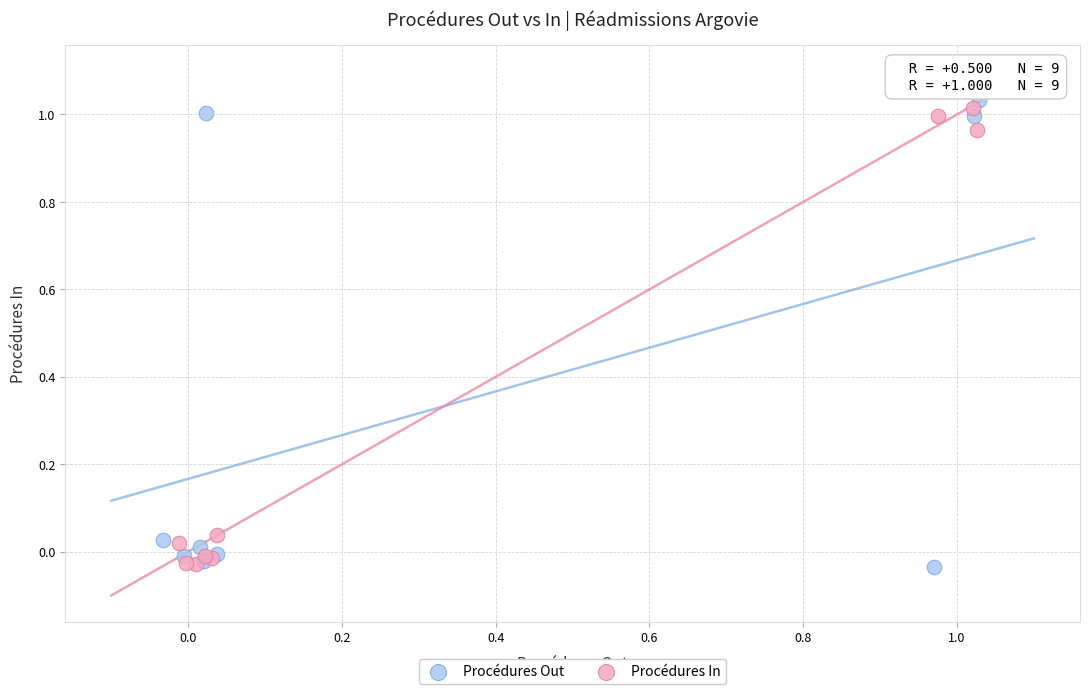

Which series has the widest spread of Y values?

Procédures Out